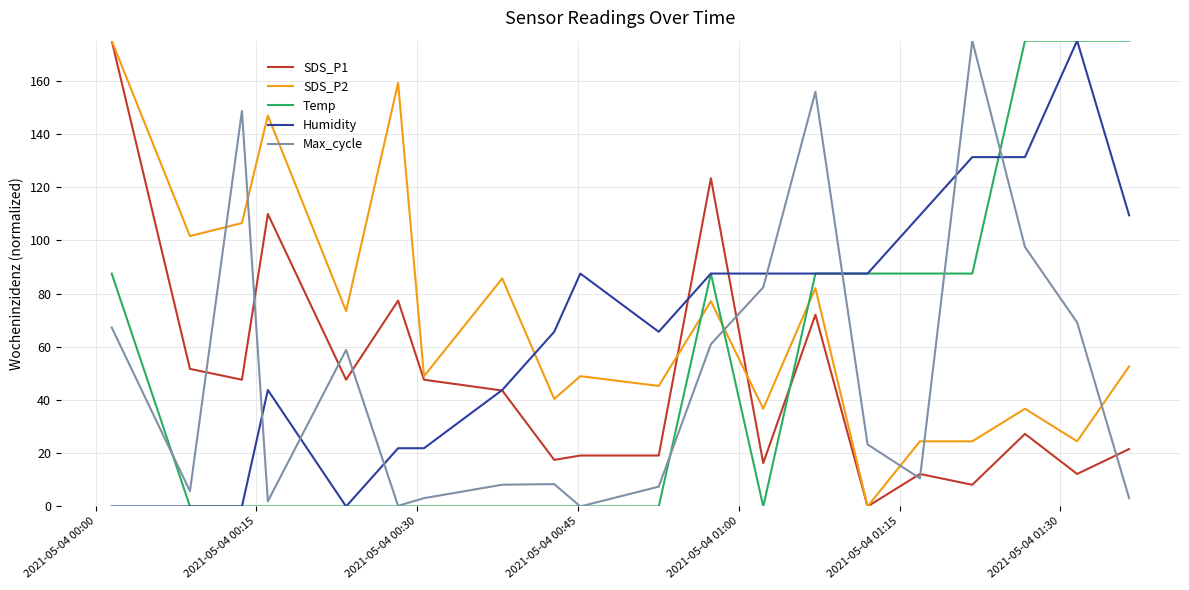

What is the maximum value shown in the chart?

175.0